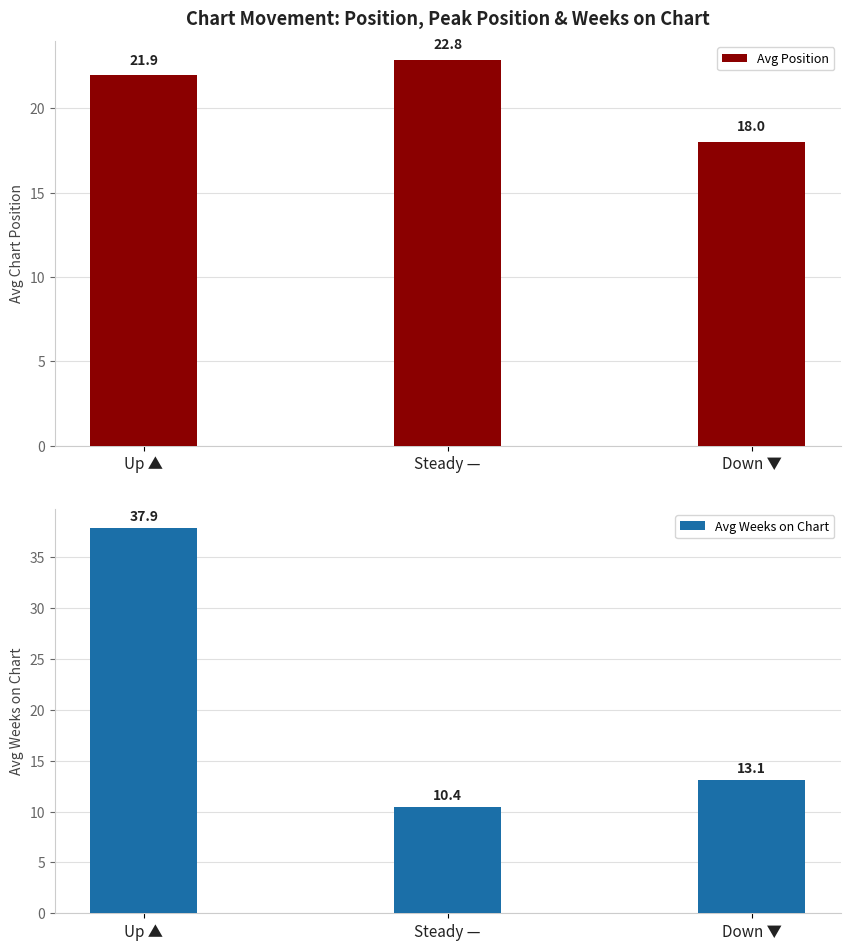

At how many categories does at least one series exceed 27?

1